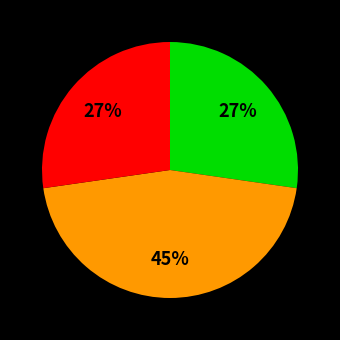

To the nearest percent, what is the average slice percentage?

33%